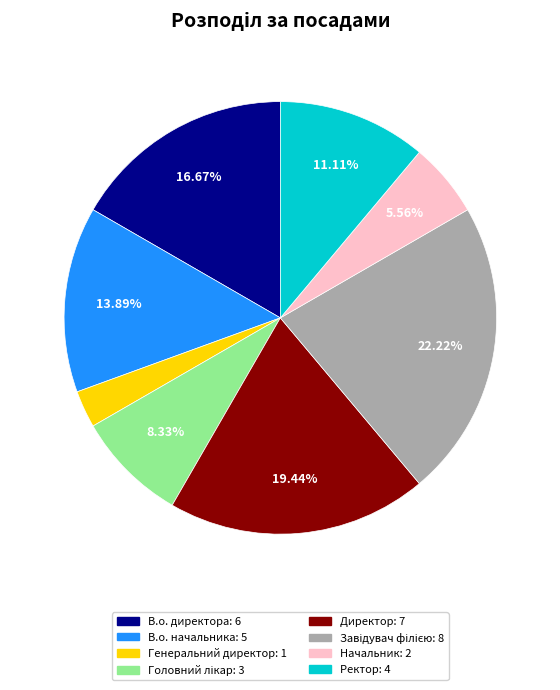

Is Ректор the majority of the pie?

No